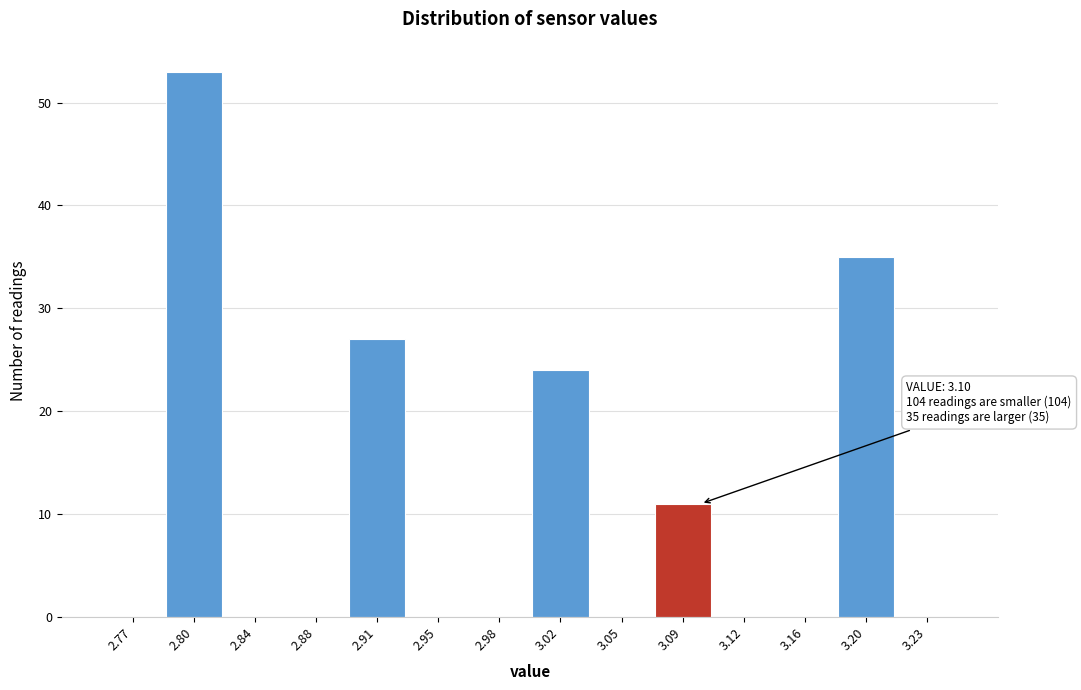

Which range on the x-axis has the tallest bar?

2.785 to 2.820